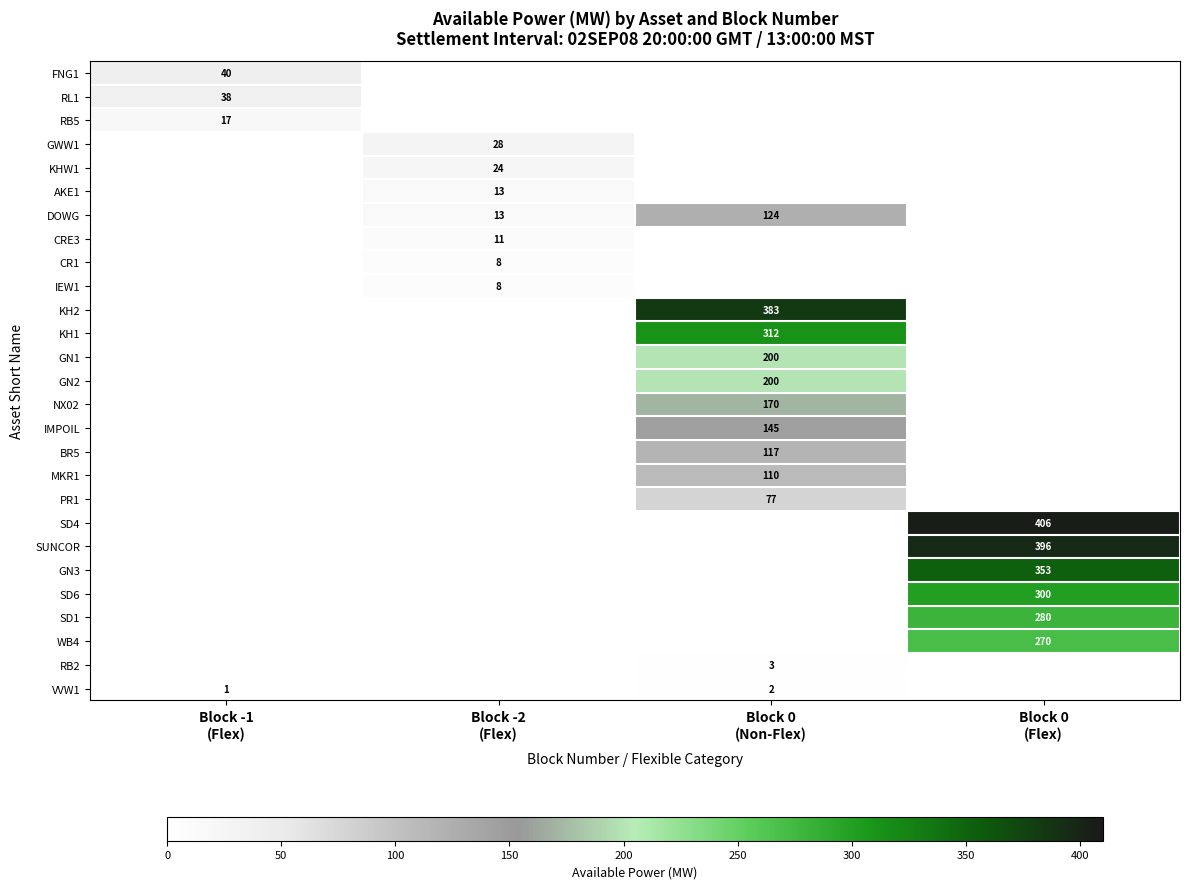

What is the total value across all series at Block 0
(Non-Flex)?

1843